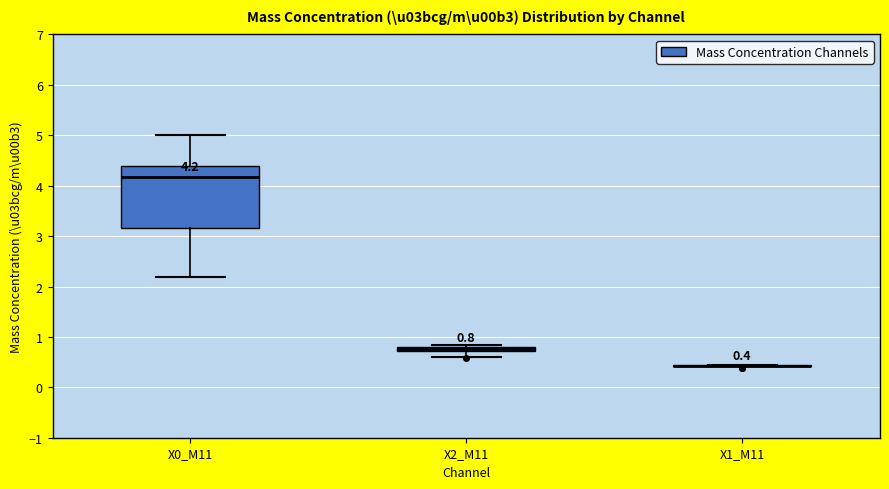

Comparing the boxes themselves (not the whiskers), which one is the tallest?

X0_M11